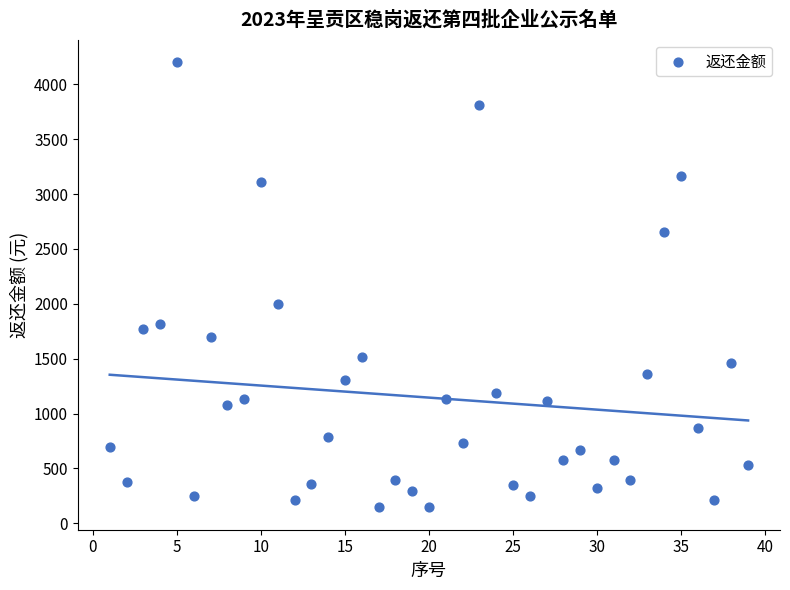

What Y value in the scatter plot is closest to 2175?

1998.0